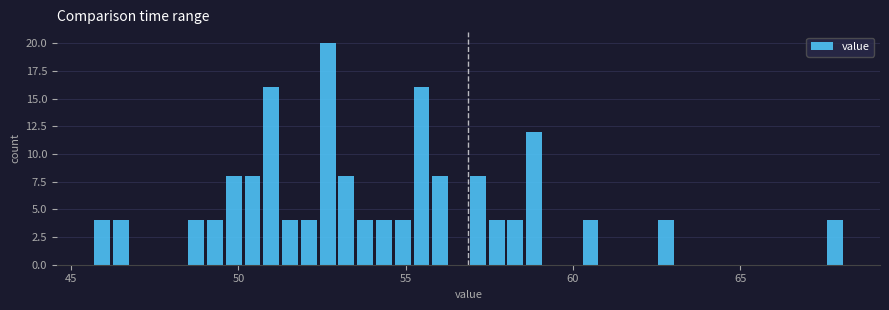

Read against the x-axis, roughly where is the centre of the tallest bar?

52.5